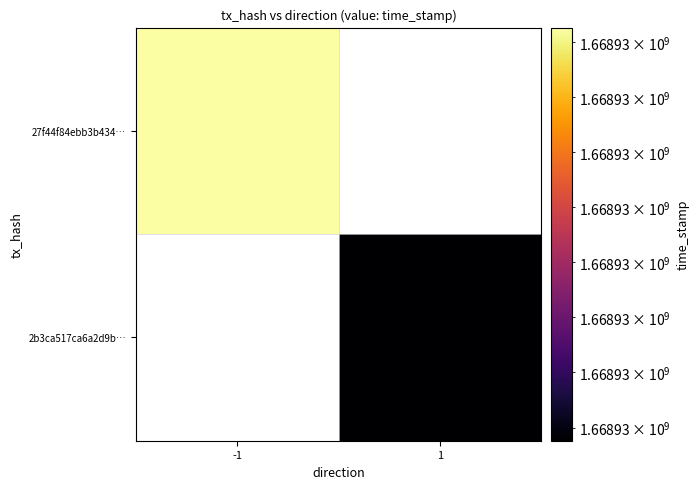

What is the total value across all series at time_stamp?

3337857651